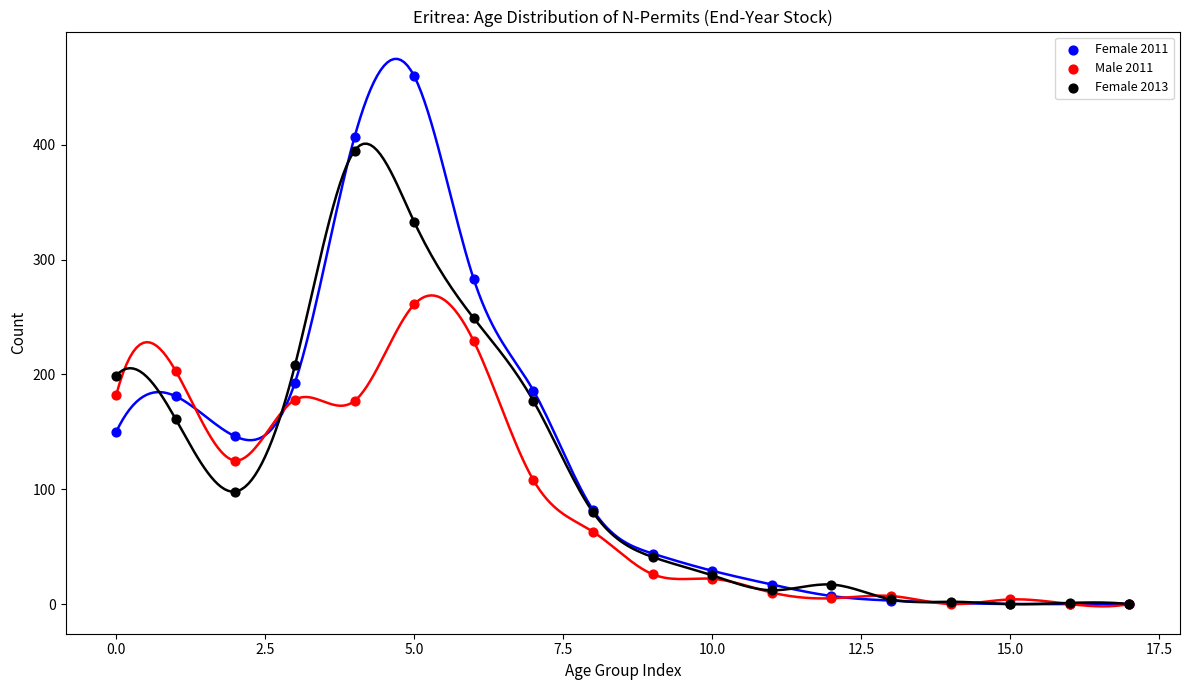

Which series has the widest spread of Y values?

Female 2011